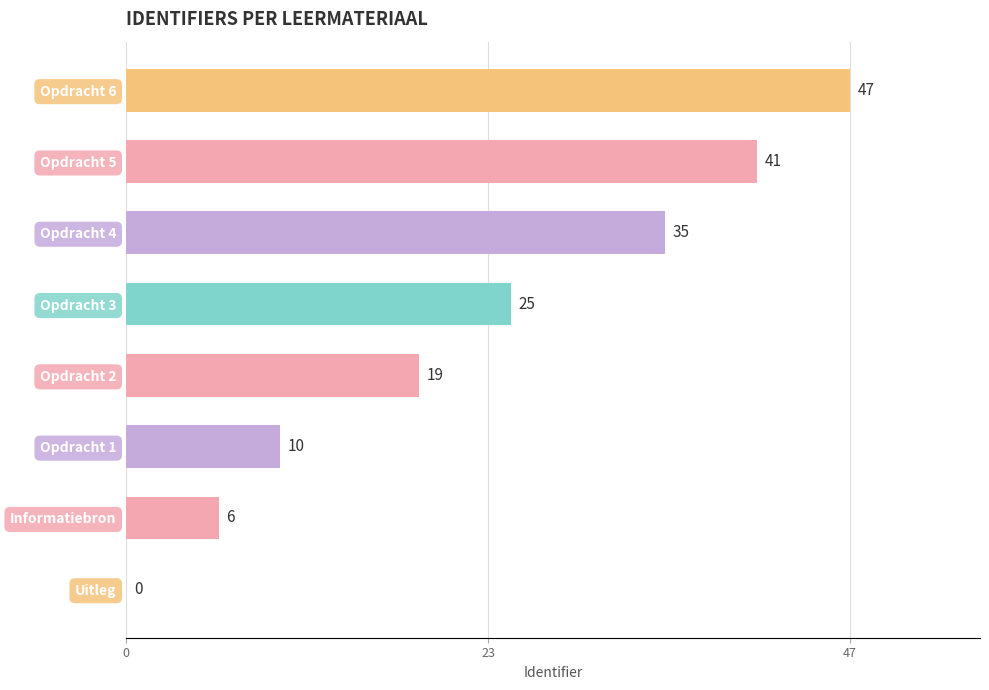

Which category has the highest value across all series?

Opdracht 6